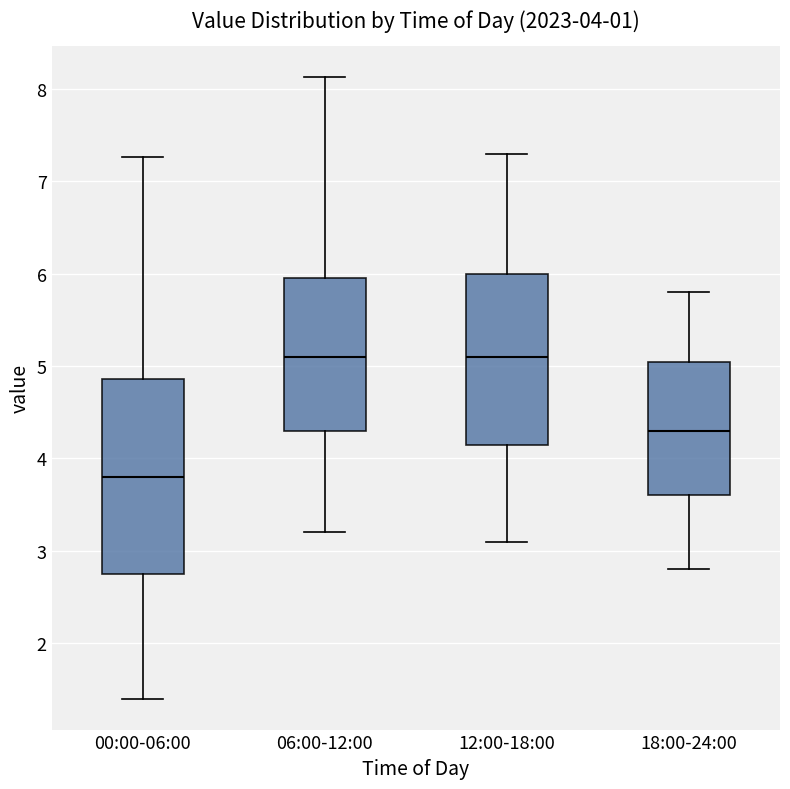

Which box's median line is the lowest?

00:00-06:00